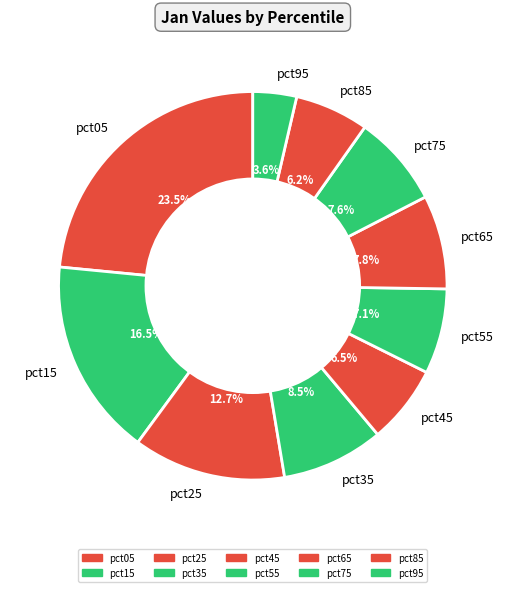

Do pct75 and pct45 together represent more than half of the pie?

No